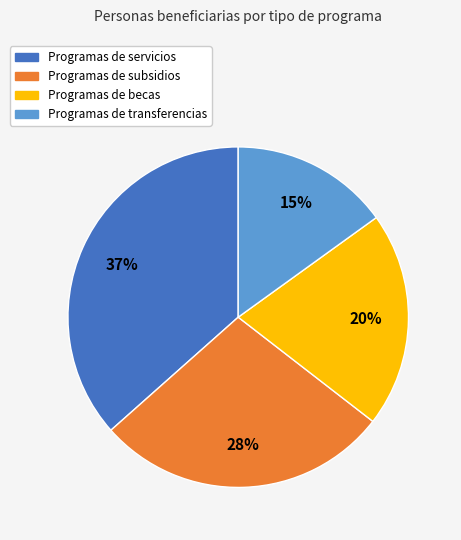

To the nearest percent, what is the average slice percentage?

25%